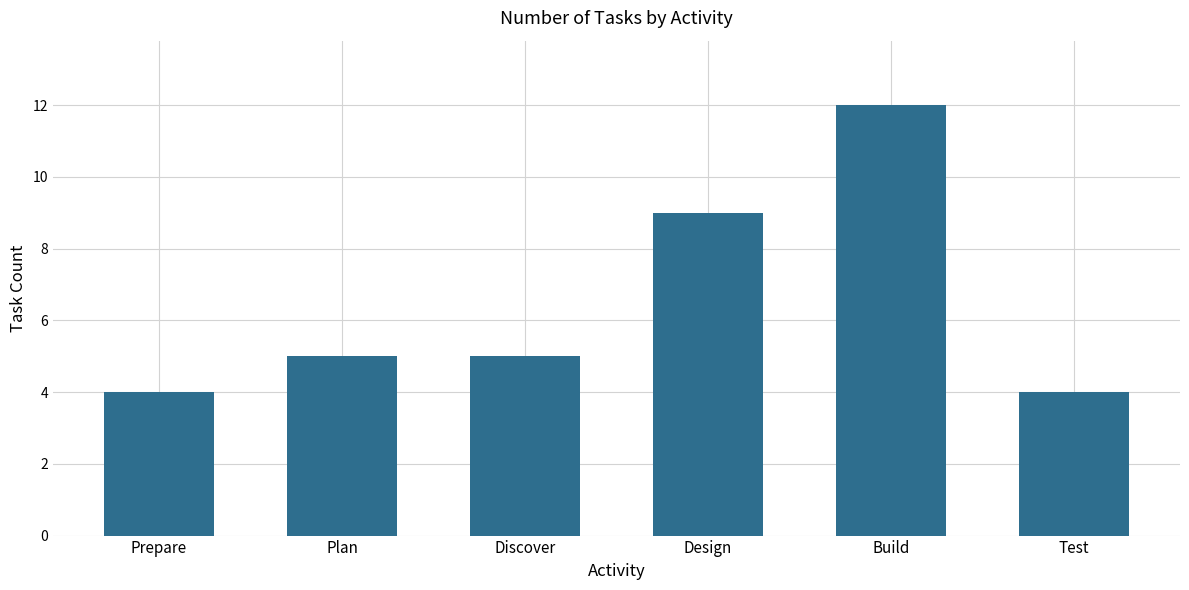

Reading left to right, list all the values displayed in this chart.

Prepare=4	Plan=5	Discover=5	Design=9	Build=12	Test=4